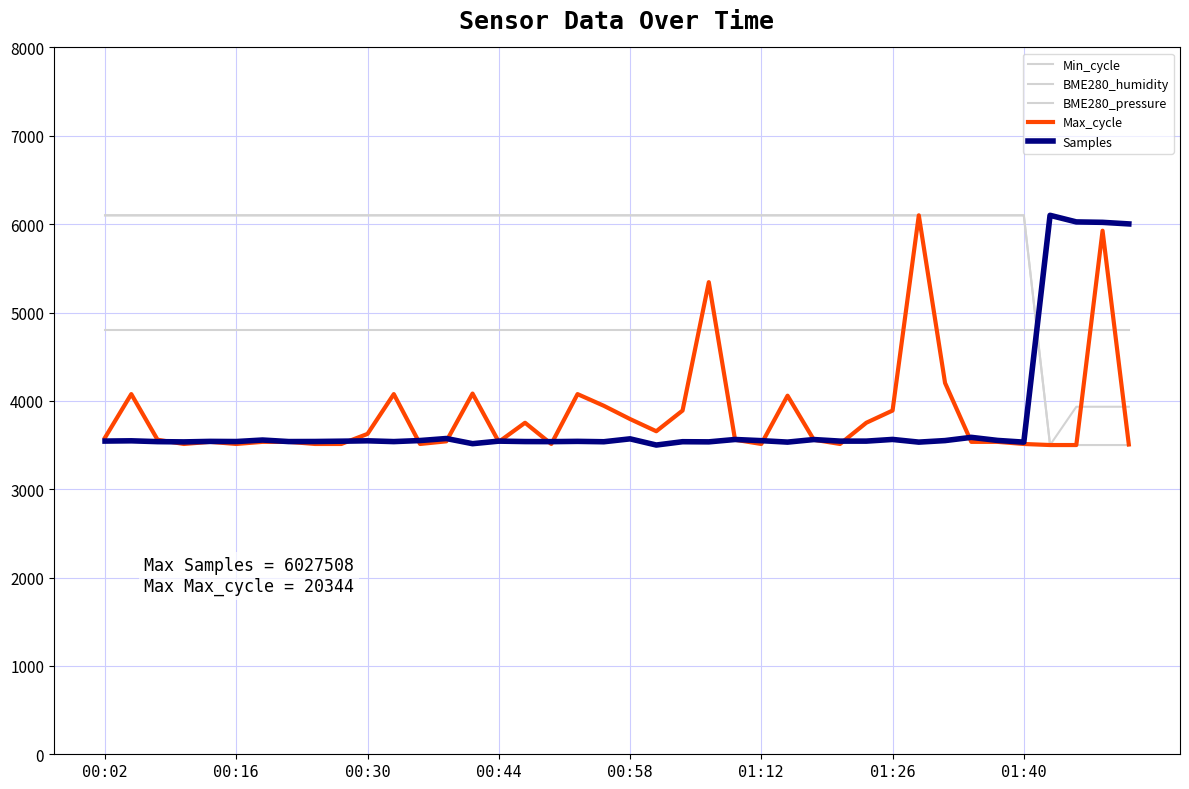

Is this an area chart (filled region under the line)?

No